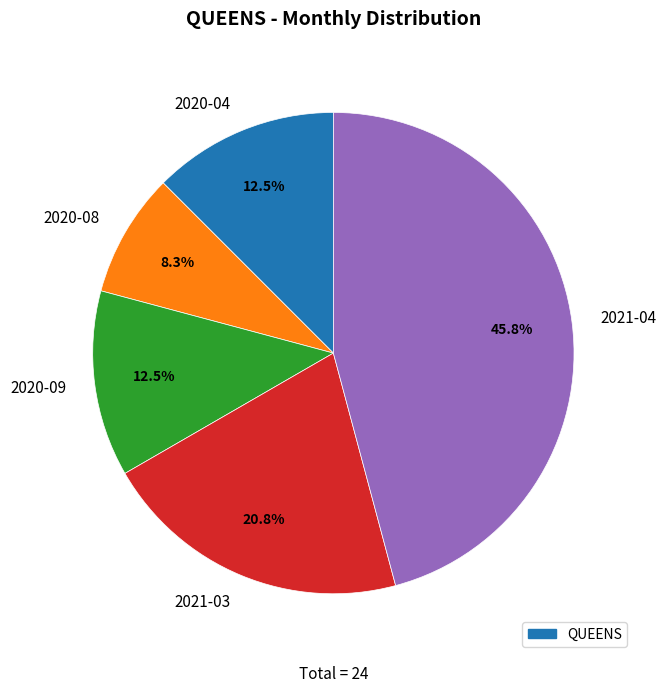

Do 2021-03 and 2020-08 together represent more than half of the pie?

No